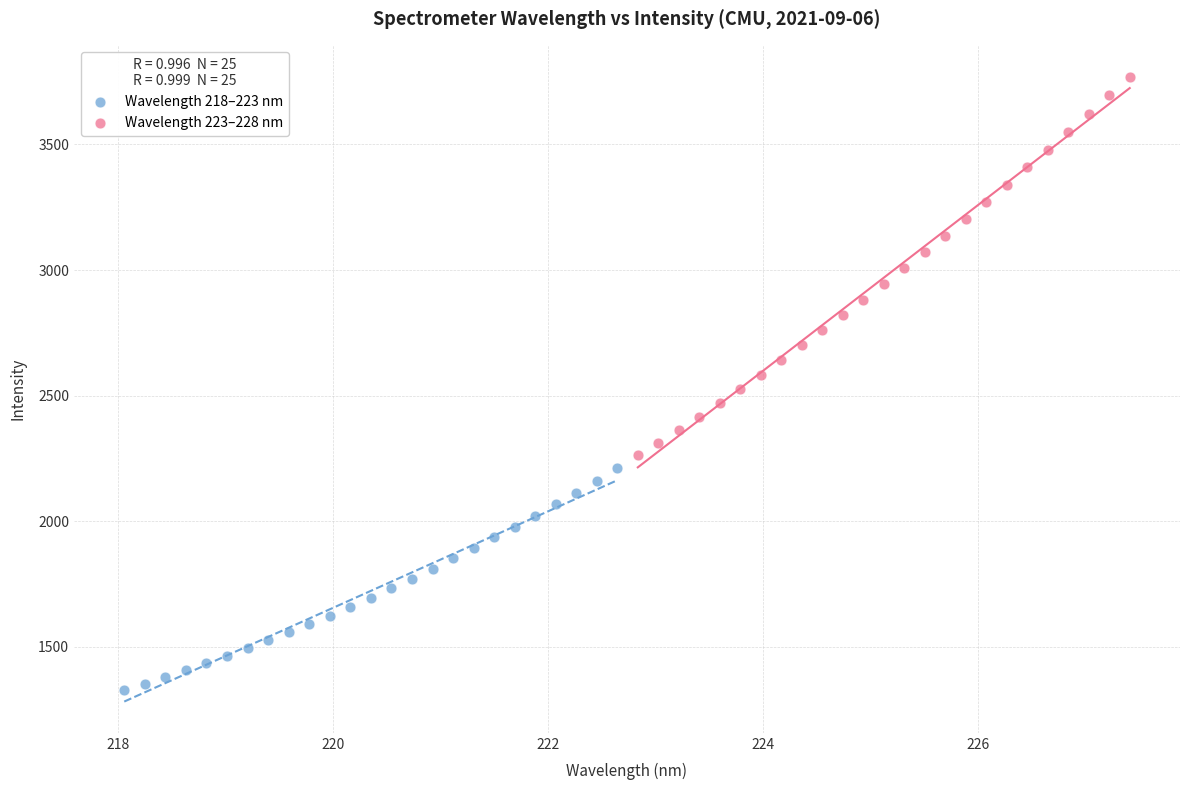

Which series contains the highest Y value?

Wavelength 223–228 nm